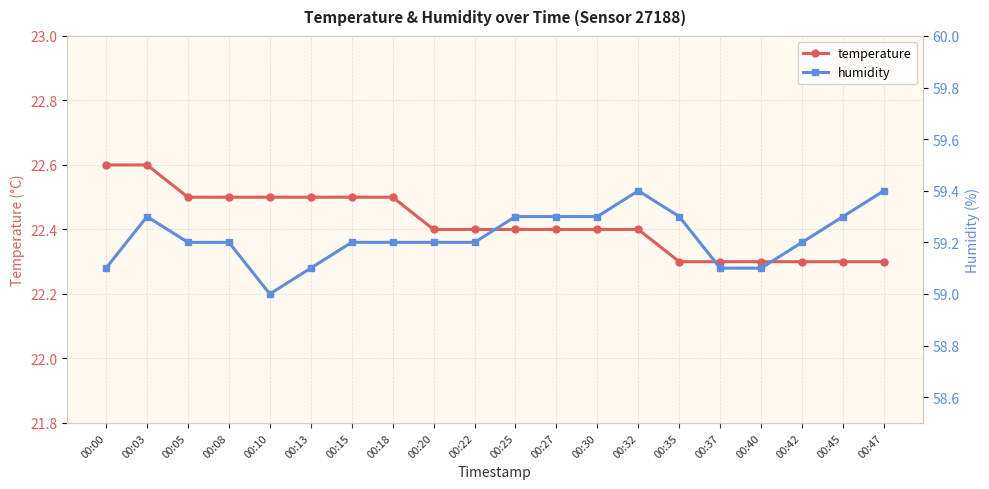

The value of temperature at 00:35 is 5.9. True or false?

False